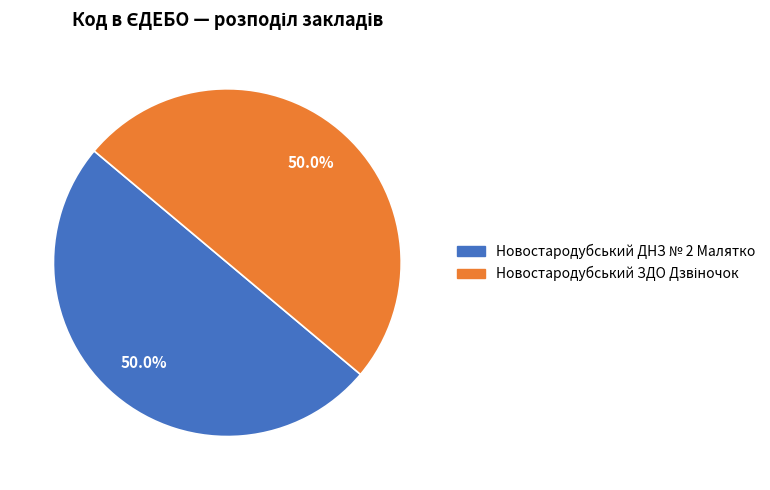

How much of the chart is everything except Новостародубський ДНЗ № 2 Малятко?

50.0%